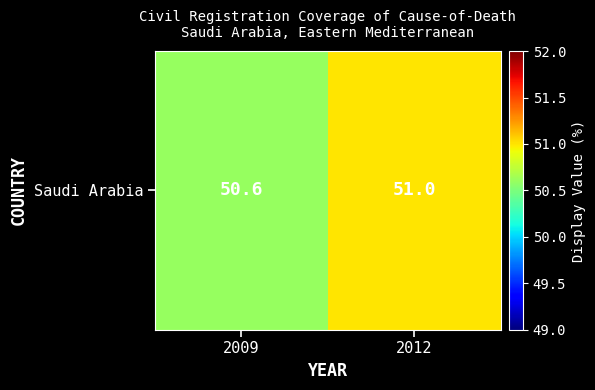

True or false: the data shows 51.0 at 2012.

True